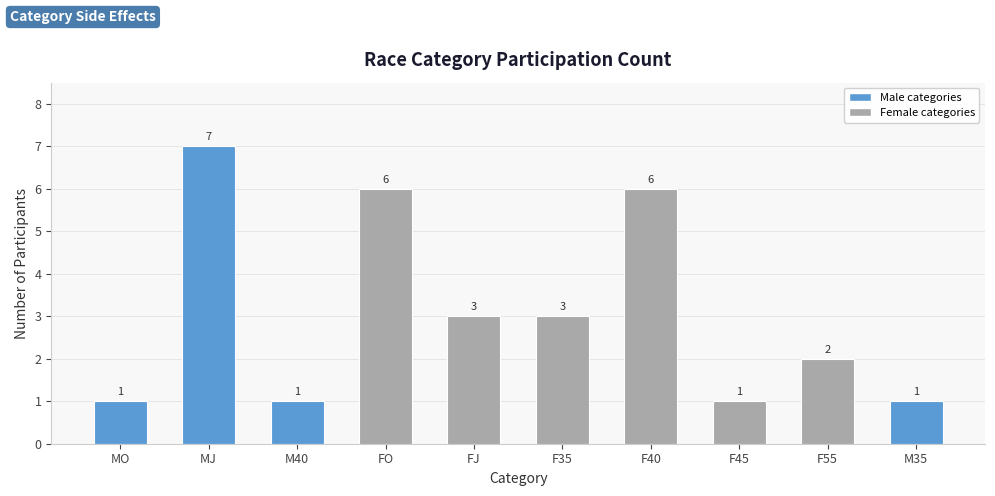

What is the difference between the values at FJ and FO?

3